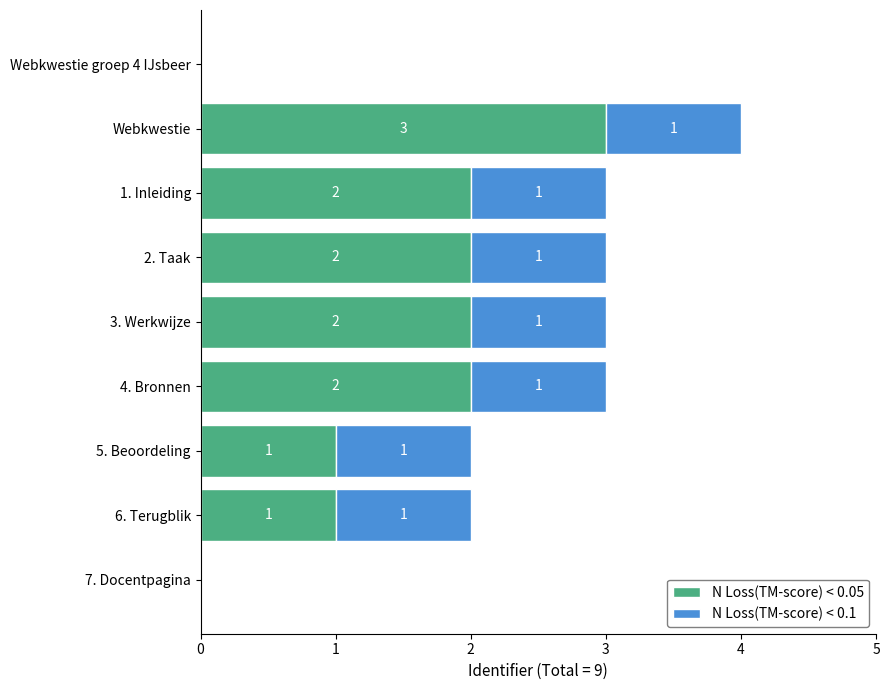

At which category is the sum across all series the highest?

Webkwestie